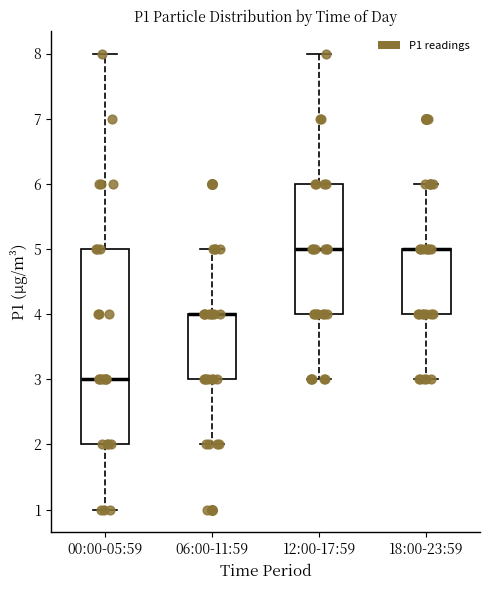

Which box is the tallest, from its lower edge to its upper edge?

00:00-05:59